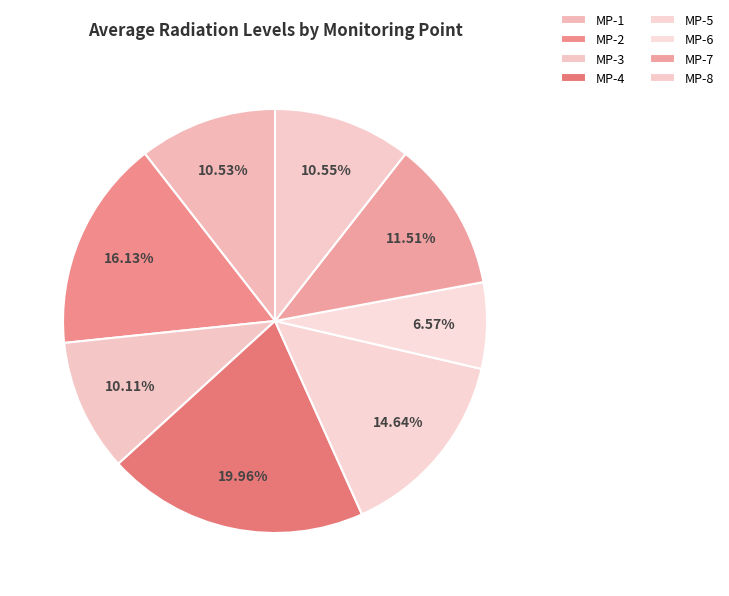

To the nearest percent, what is the combined percentage of MP-2 and MP-3?

26%